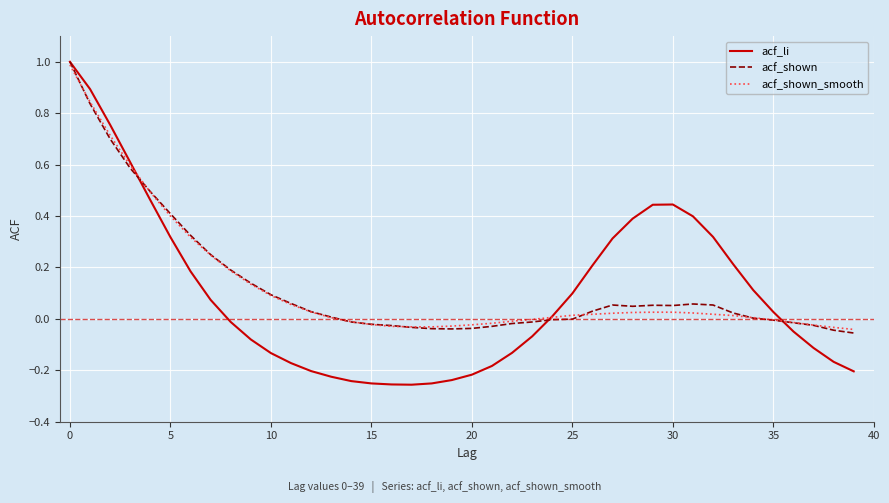

Which series has the widest spread of values?

acf_li